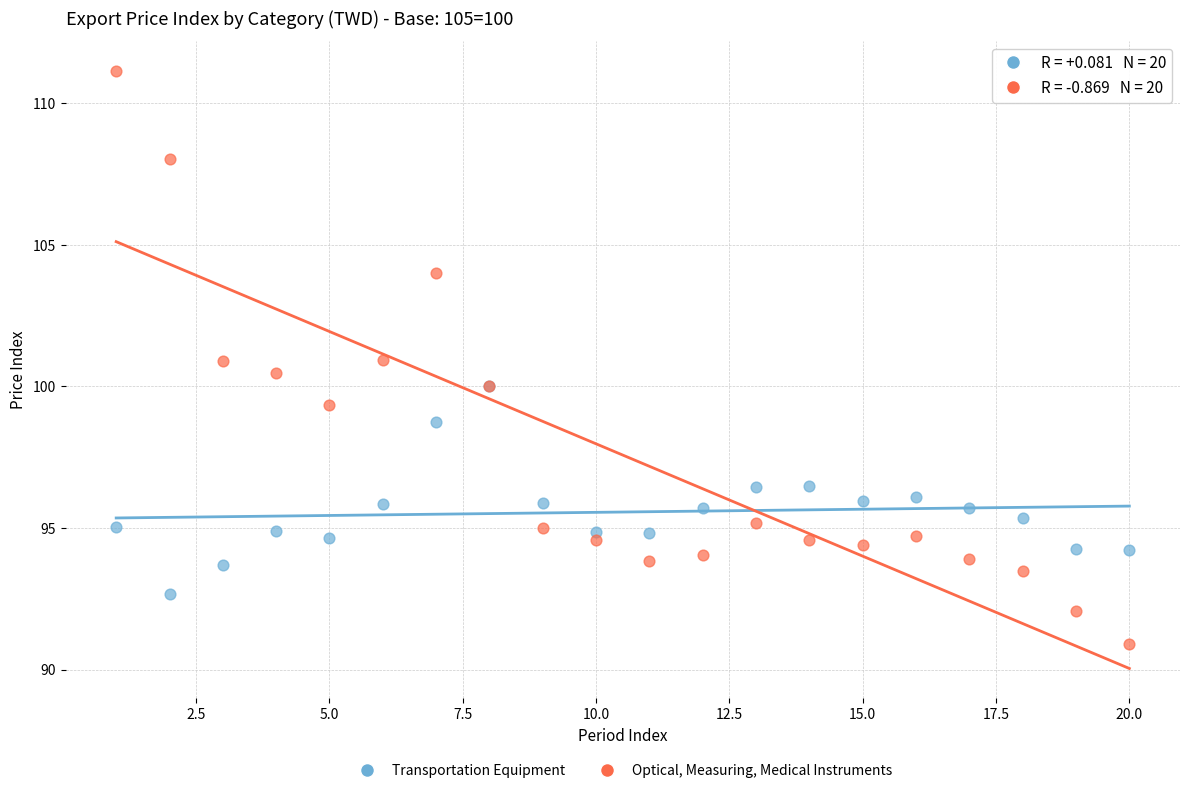

Which series reaches the maximum Y coordinate?

Optical, Measuring, Medical Instruments